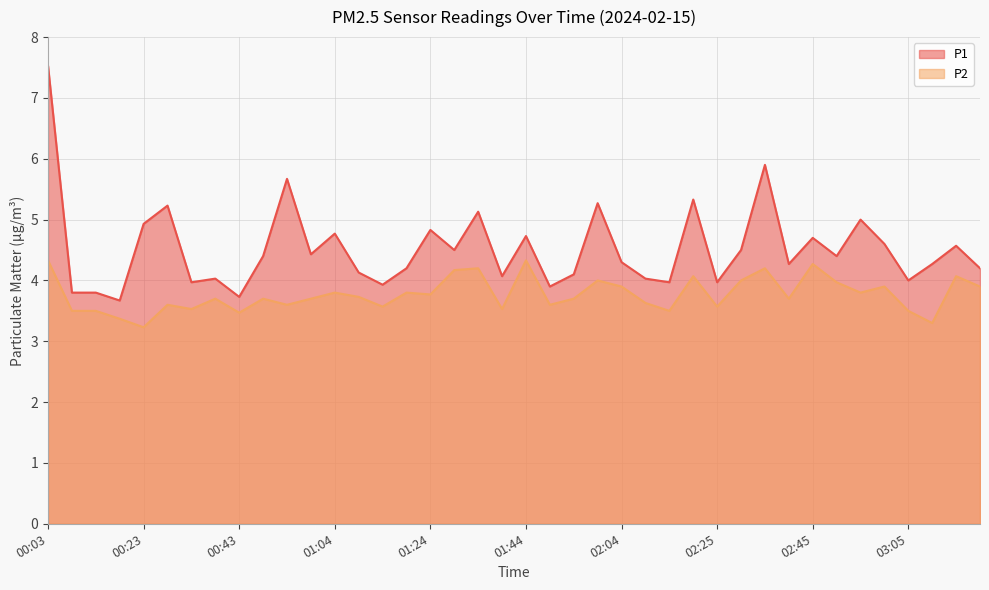

In P2, how many points are lower than both neighbors (excluding endpoints)?

13